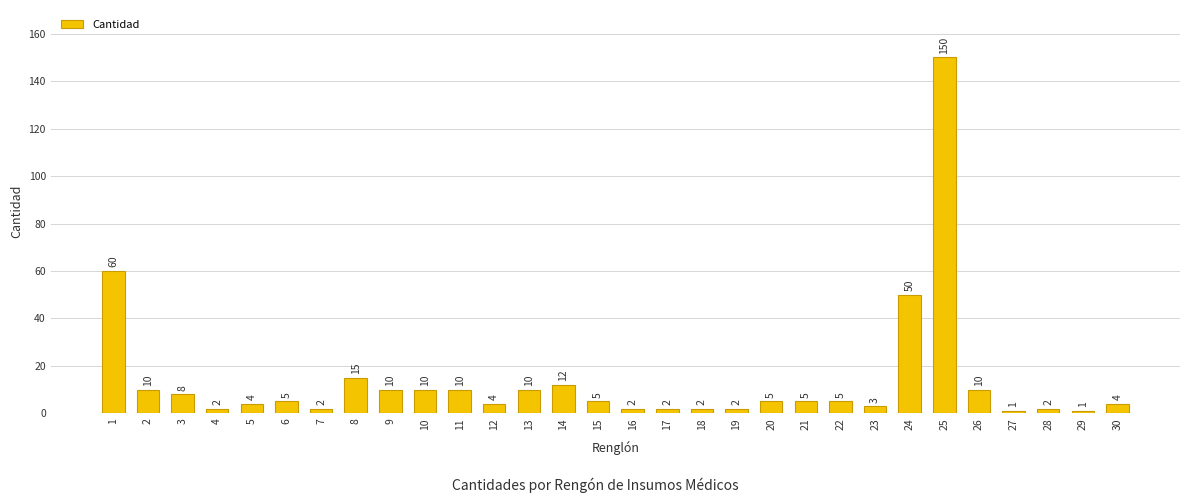

Where is the data nearest to the value 75?

1